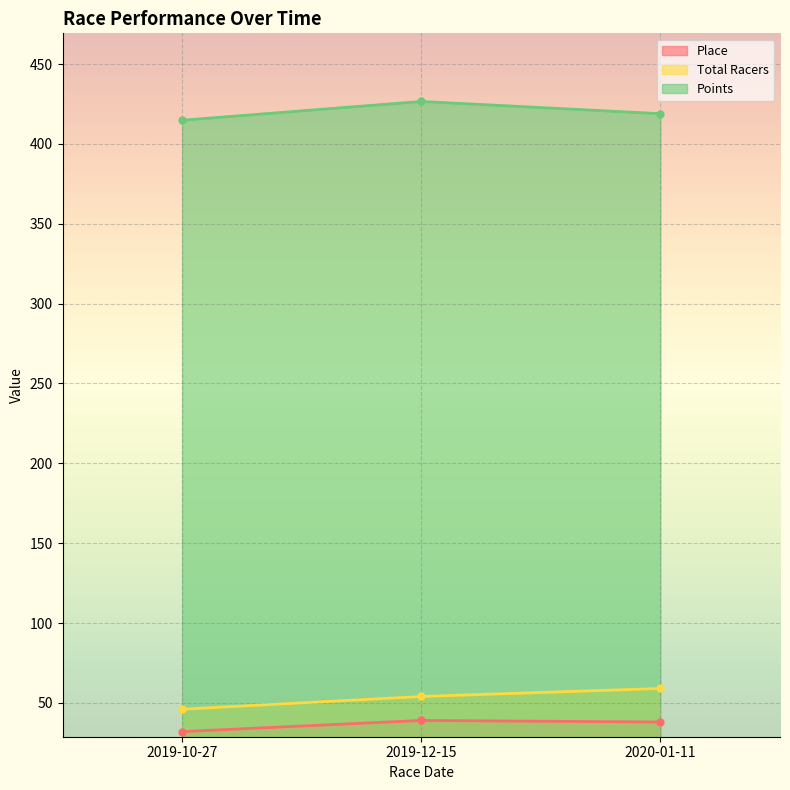

What is the difference between the maximum and minimum values in the Total Racers series?

13.0